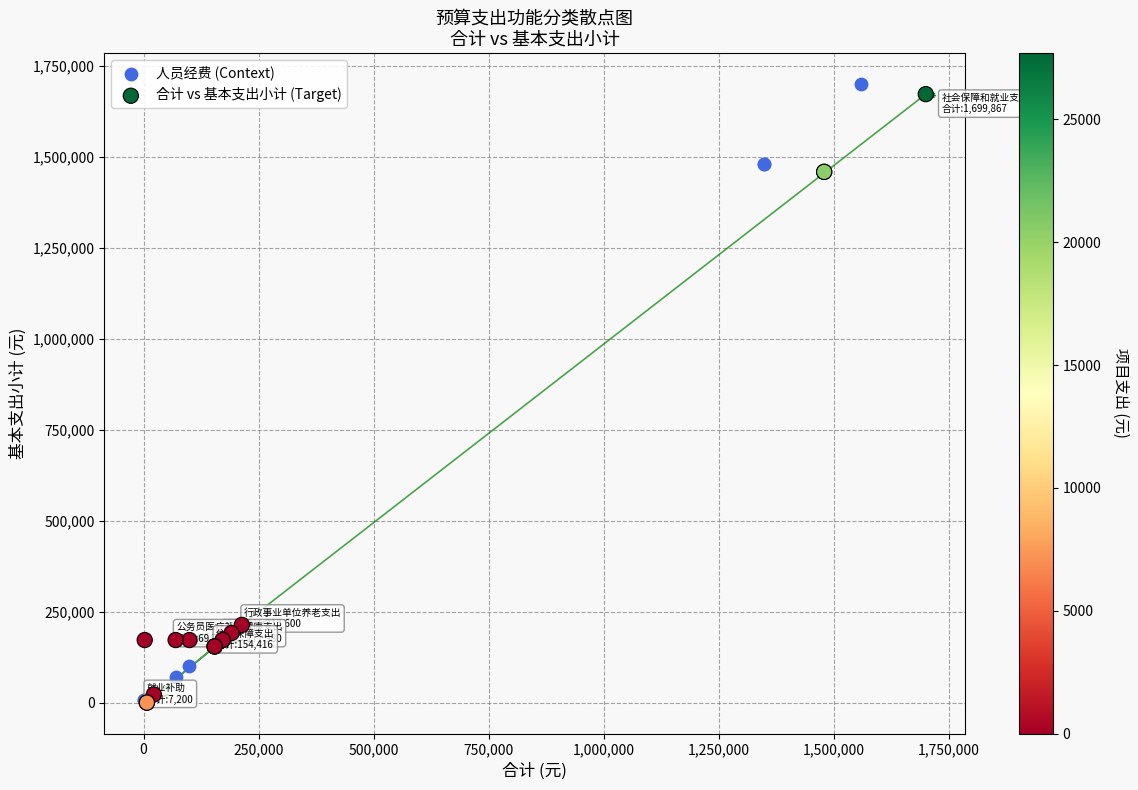

Which series has the widest spread of Y values?

人员经费 (Context)